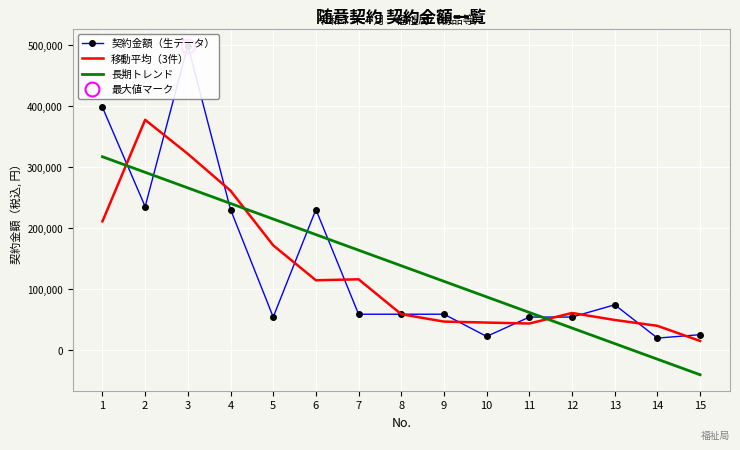

At which category does 移動平均（3件） reach its first local valley?

6